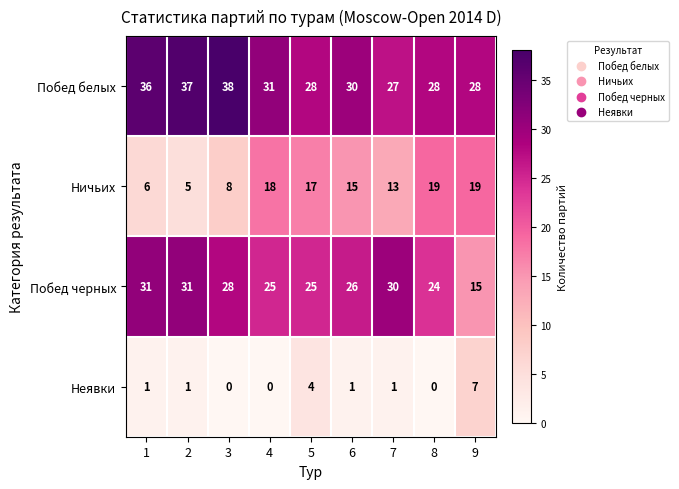

Rank the series at 3 from highest to lowest value.

Побед белых, Побед черных, Ничьих, Неявки